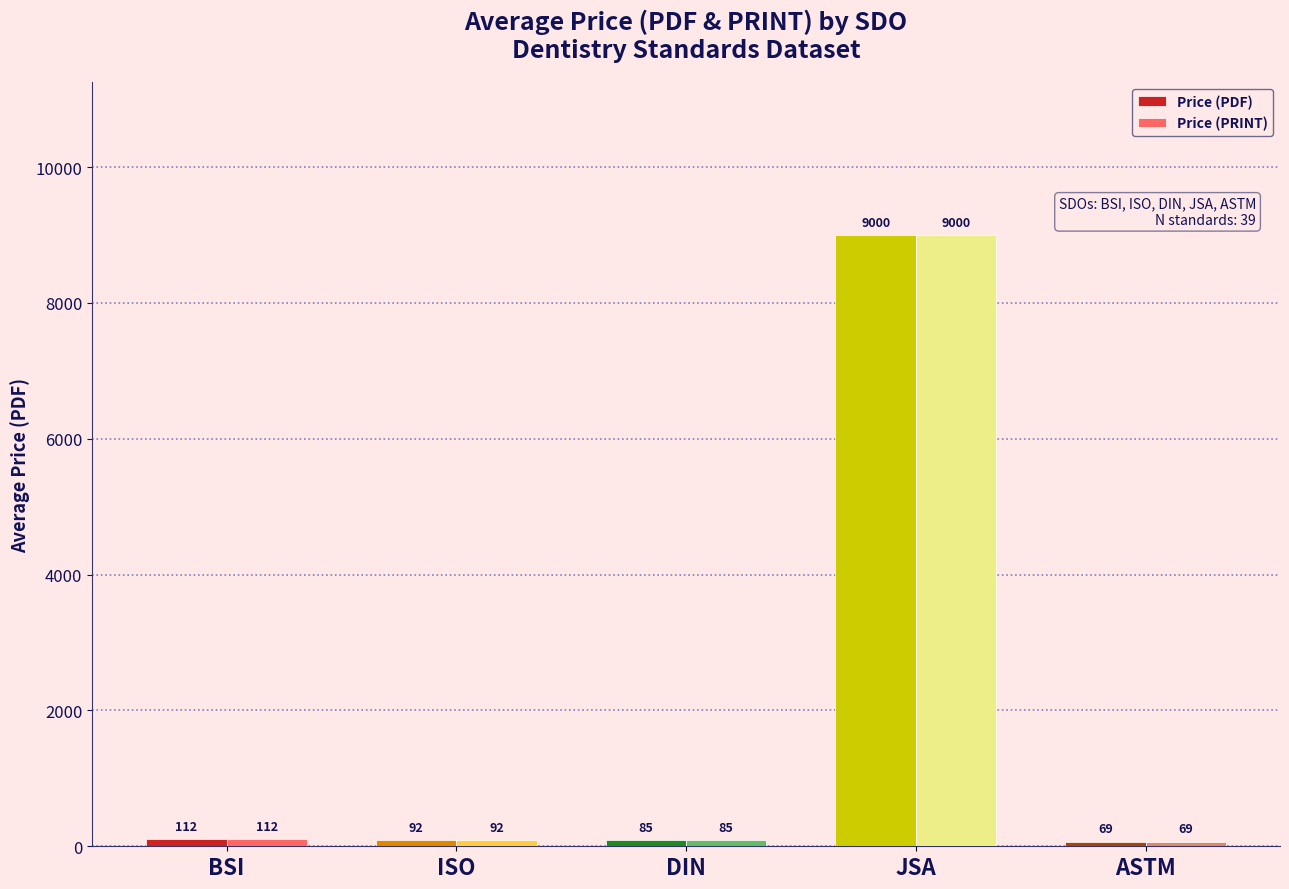

At how many categories does at least one series exceed 707?

1